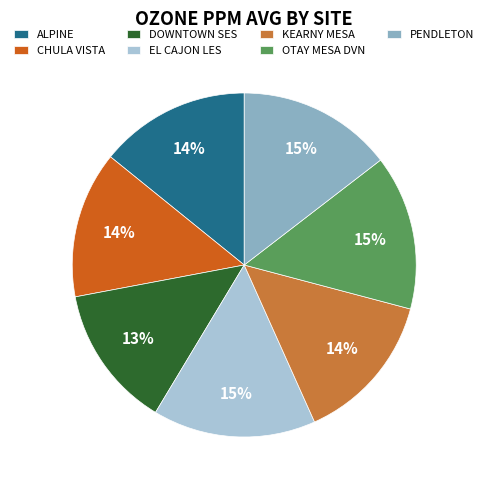

How many slices are in this pie chart?

7